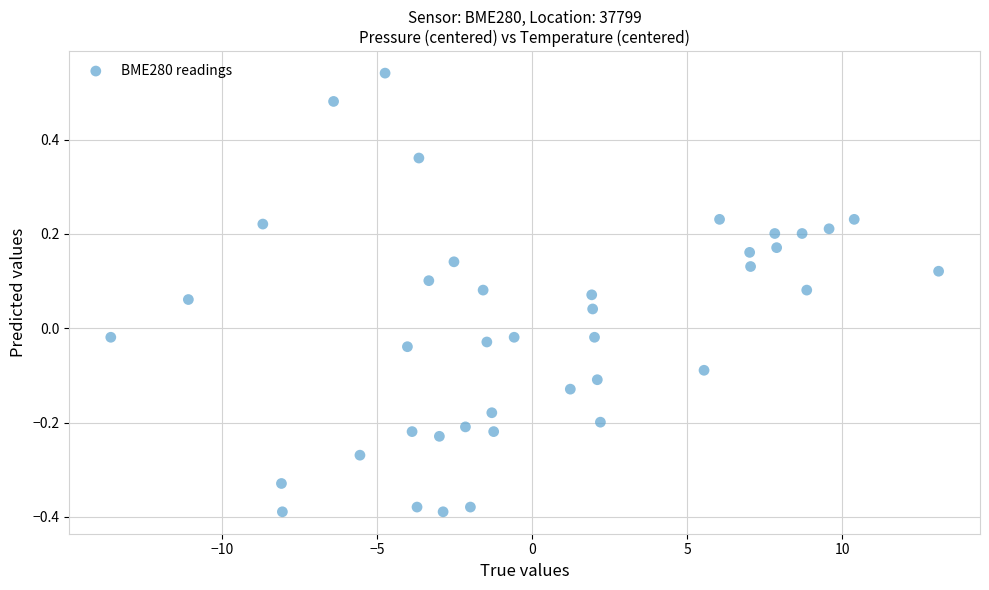

What is the range of Y values (max minus min)?

0.9